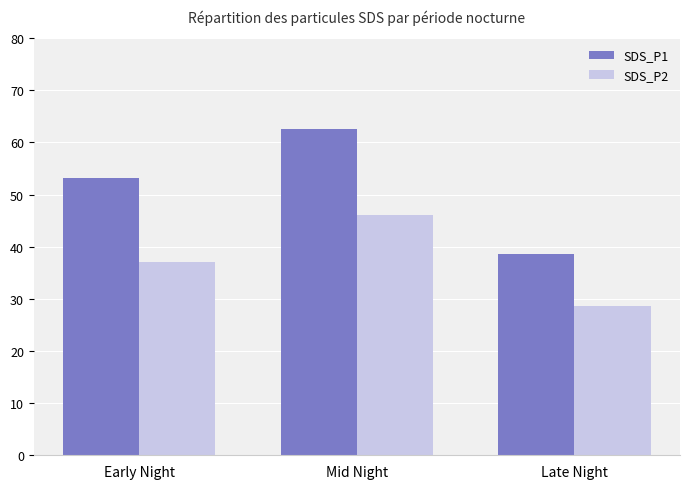

What are all the series names shown in the legend?

SDS_P1, SDS_P2